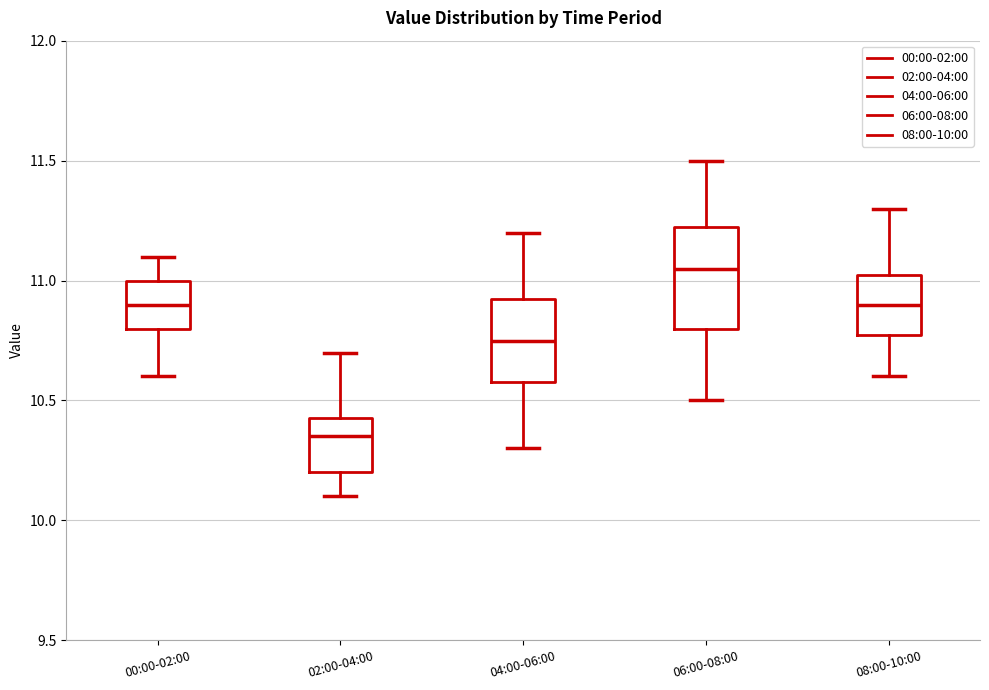

Which box's median line is the lowest?

02:00-04:00